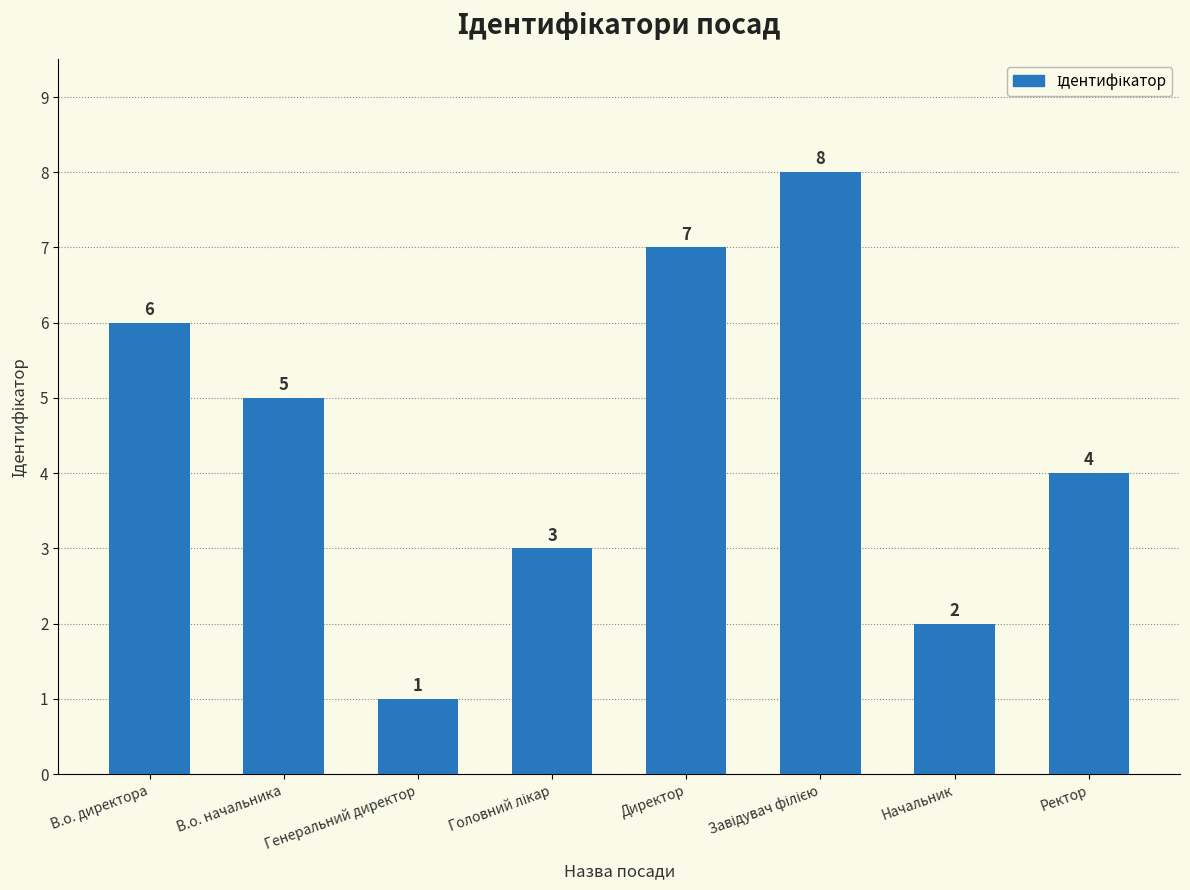

The value at Директор is 7. True or false?

True